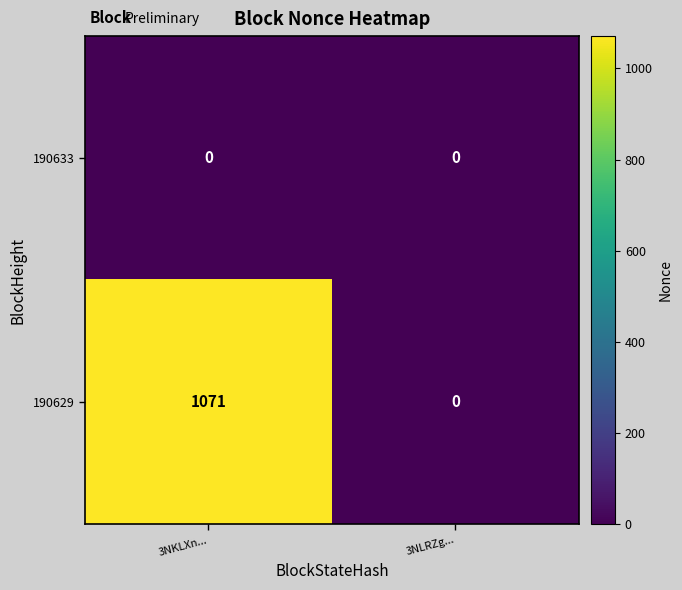

List the series in order of their overall mean, highest first.

190629, 190633